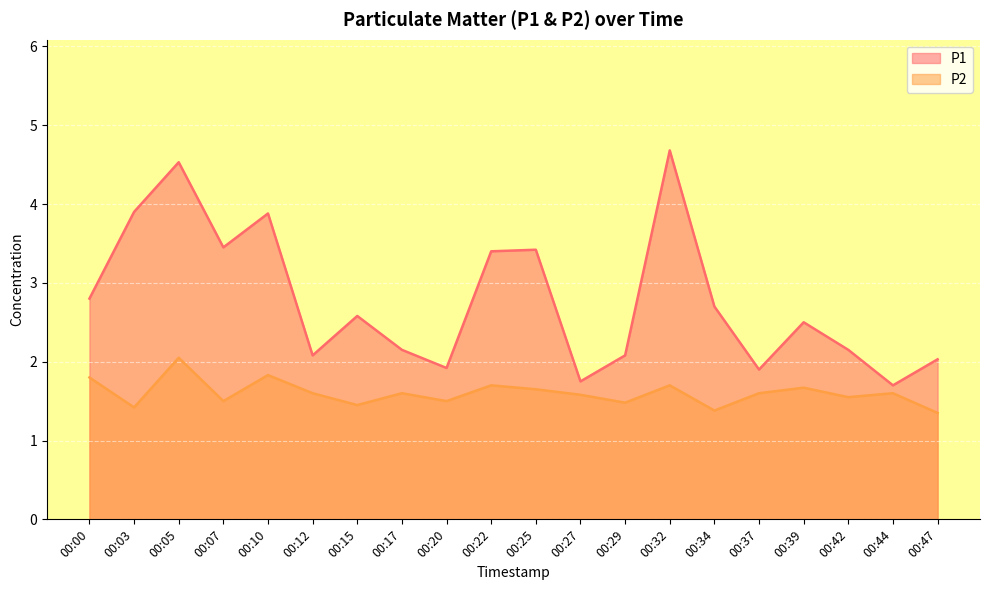

Read the P2 value at 00:20.

1.5